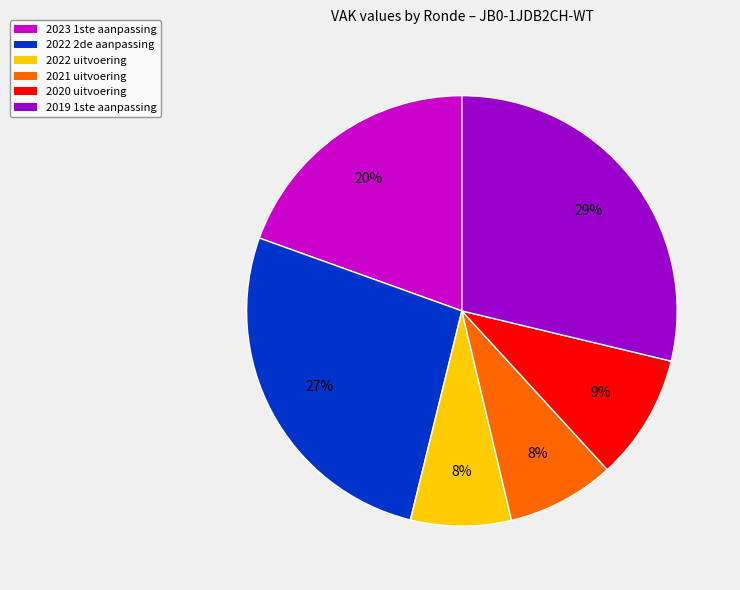

How many slices are in this pie chart?

6